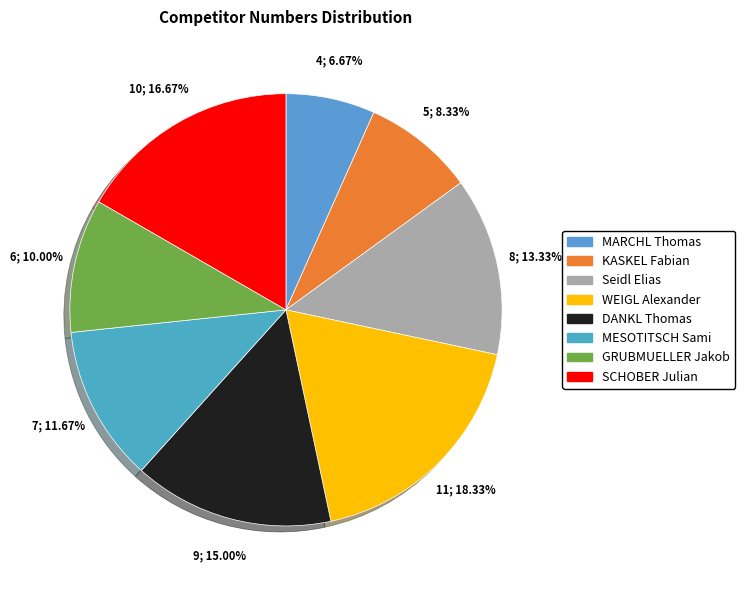

Which category has the biggest portion of the pie?

WEIGL Alexander